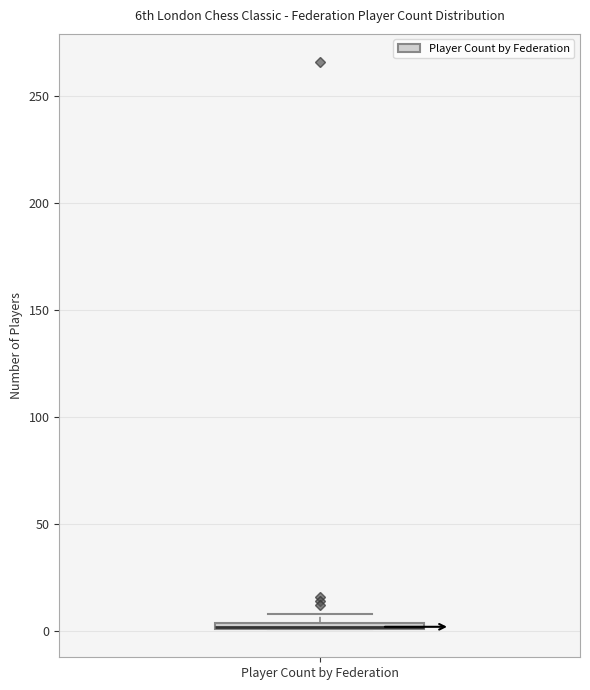

Where is the lower edge of the box for Player Count by Federation on the y-axis? The values are not printed on the chart, so give them approximately, as read against the axis.

0